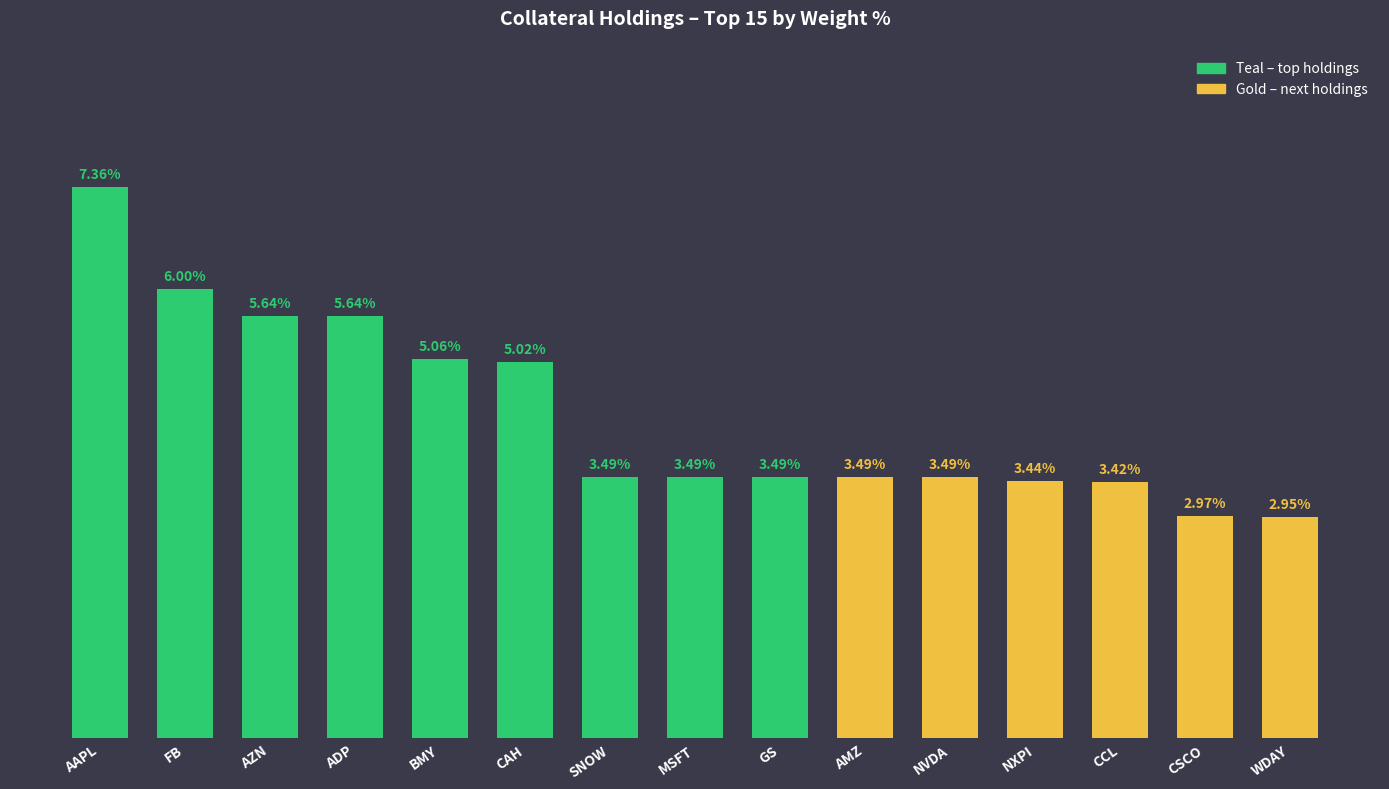

What is the label of the 2nd bar from the left?

FB